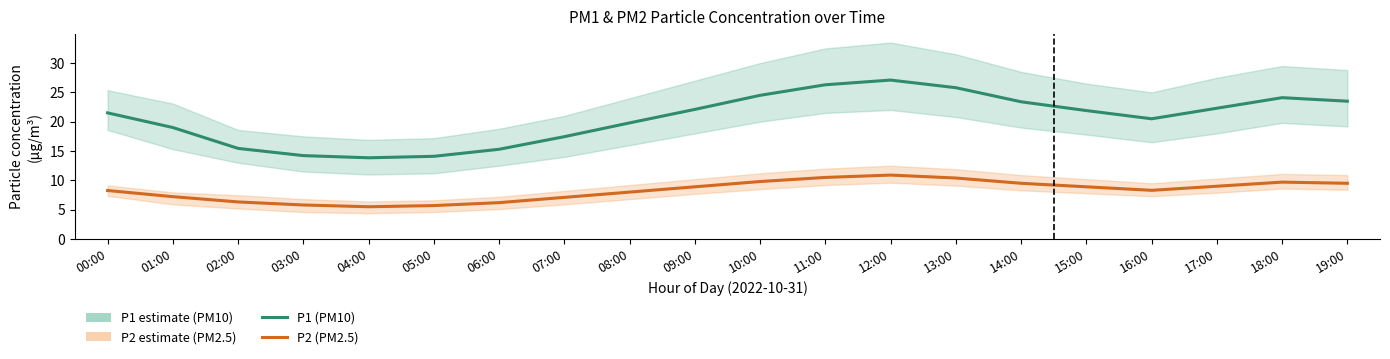

At which label does P2 (PM2.5 estimate) first exceed 8?

00:00